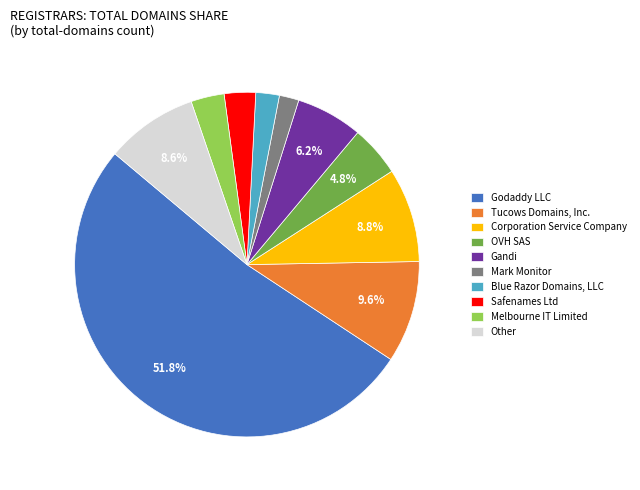

To the nearest percent, what is the combined percentage of Blue Razor Domains, LLC and Tucows Domains, Inc.?

12%